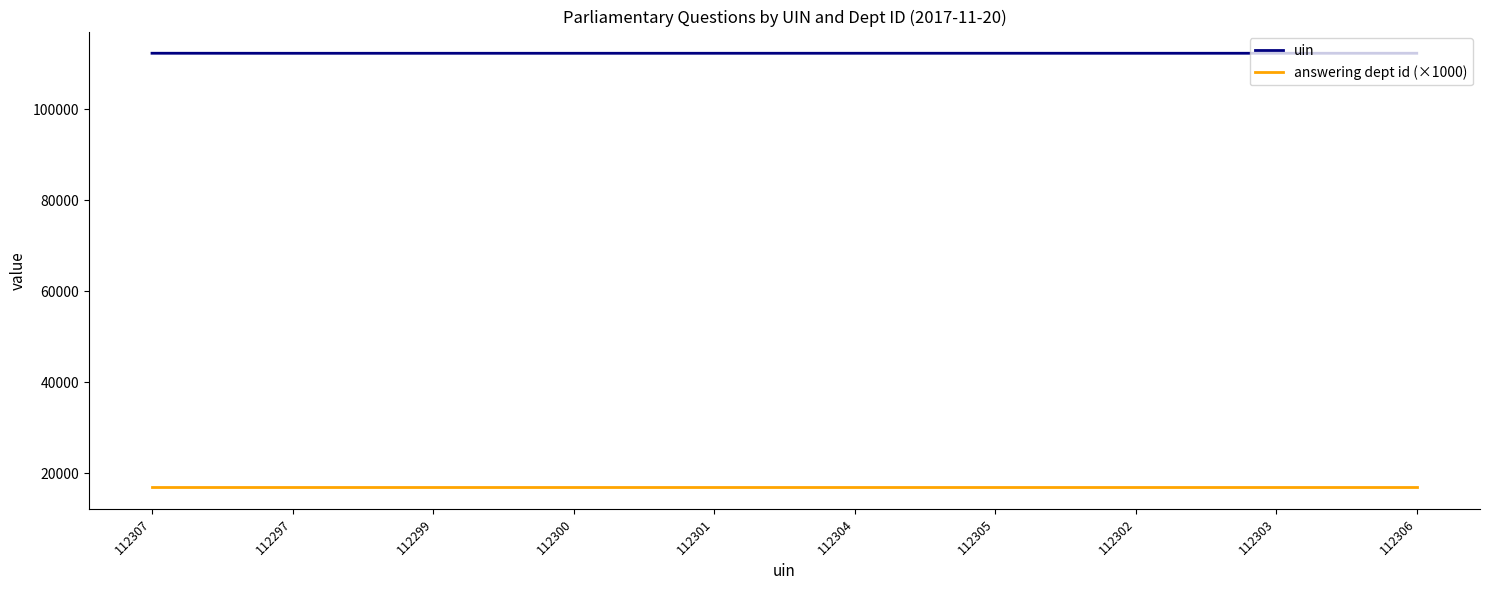

In uin, how many points are lower than both neighbors (excluding endpoints)?

2